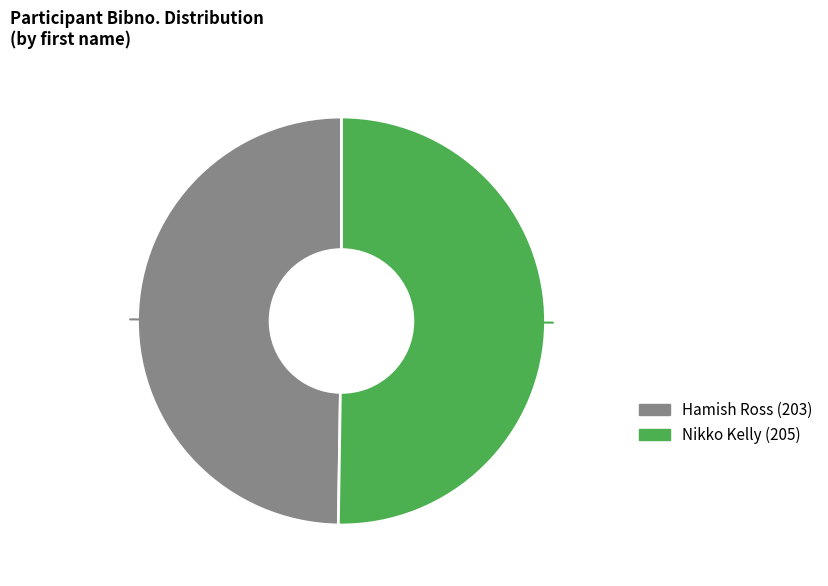

What is the ratio of the value at Nikko to the value at Hamish?

1.0